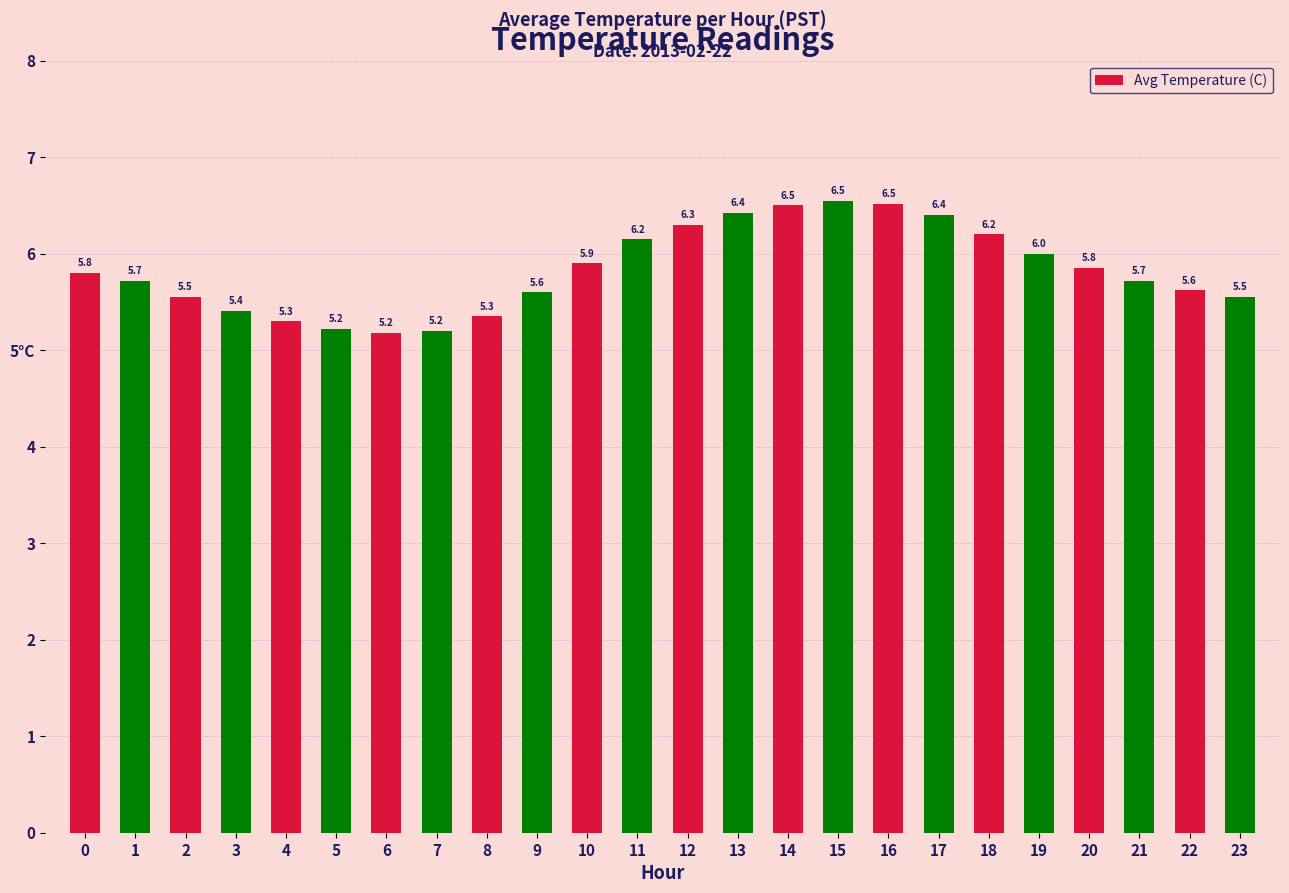

Are the bars horizontal?

No